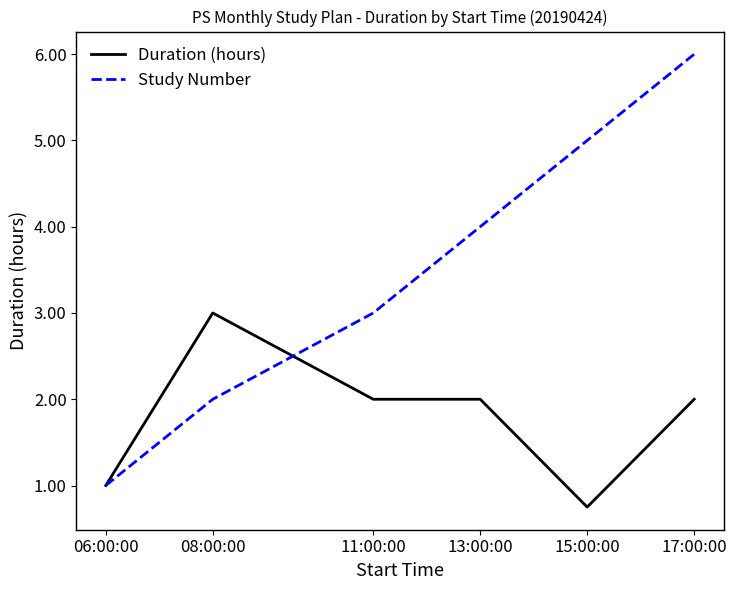

Is it true that Duration (hours) equals 3.0 at 08:00:00?

True